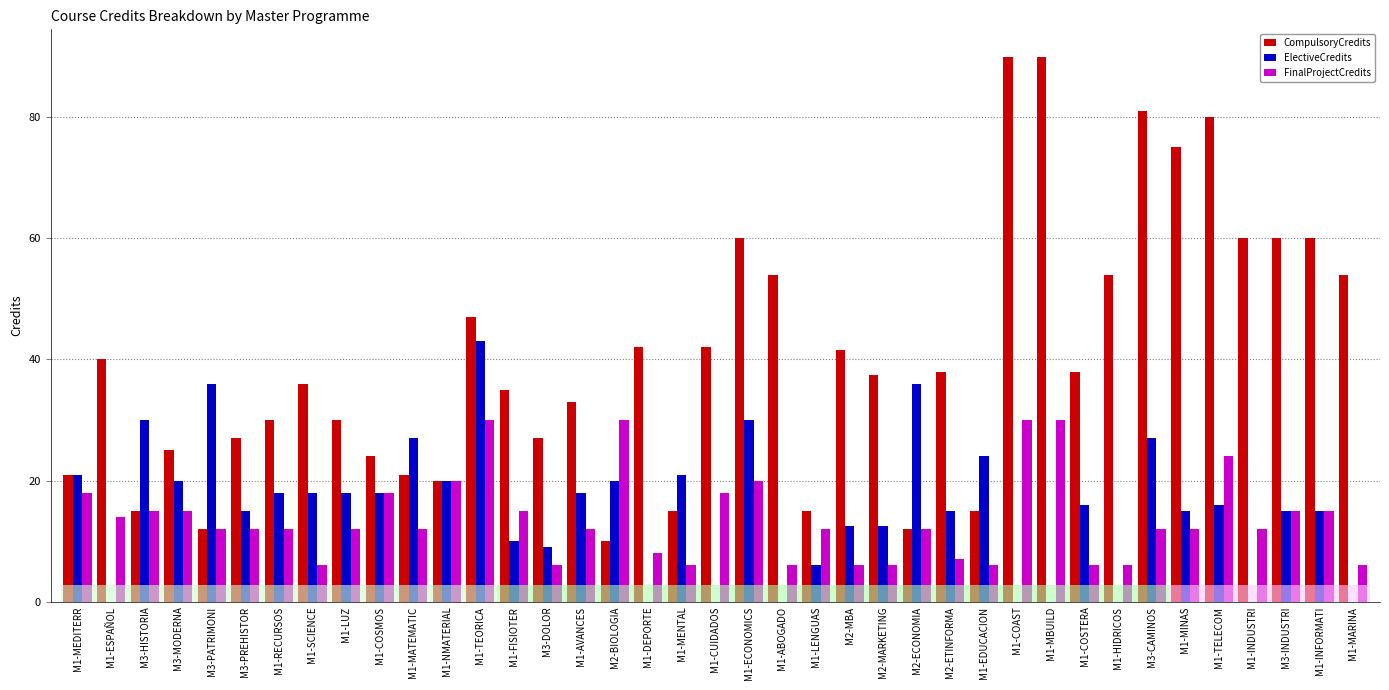

Which series has the largest range (max minus min)?

CompulsoryCredits